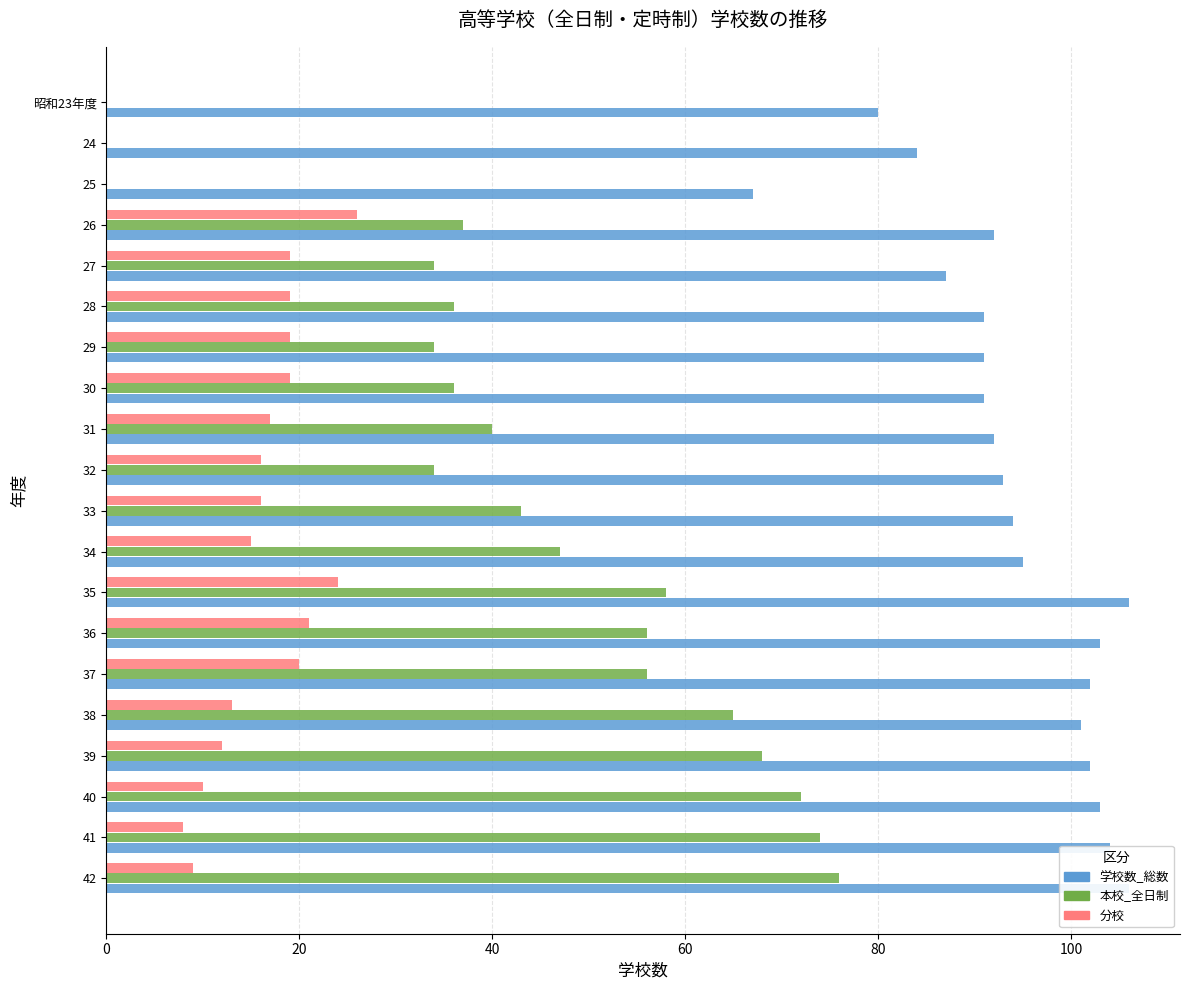

What is the sum of all 分校 values?

283